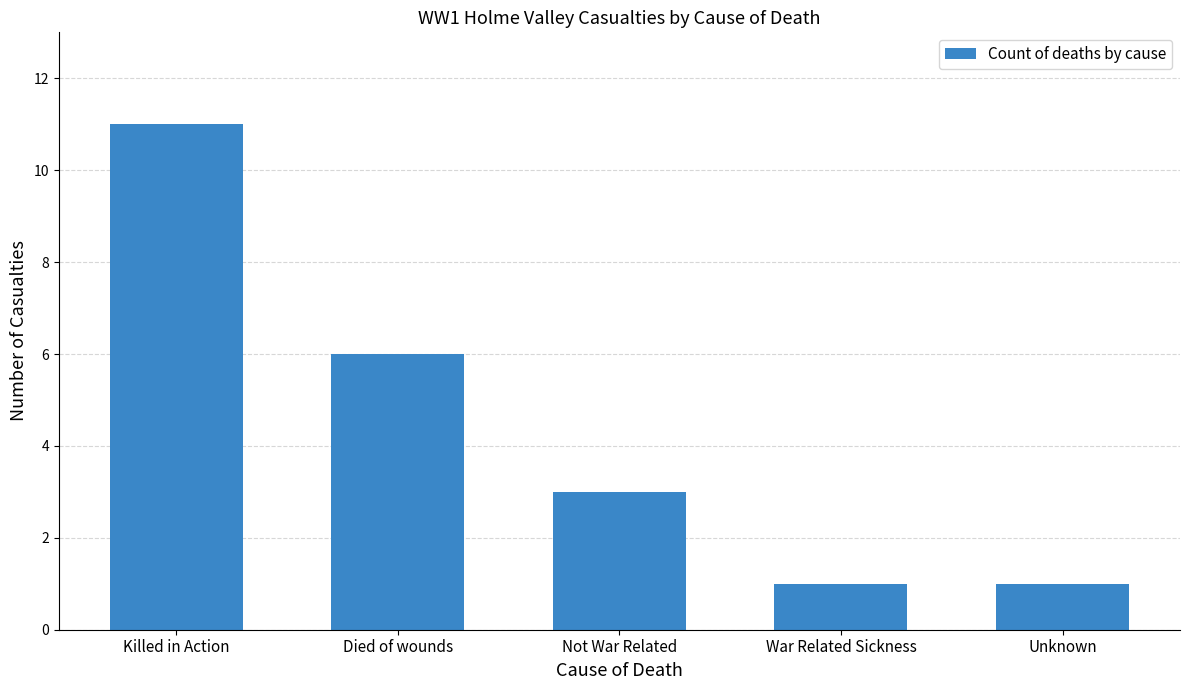

What is the maximum value shown in the chart?

11